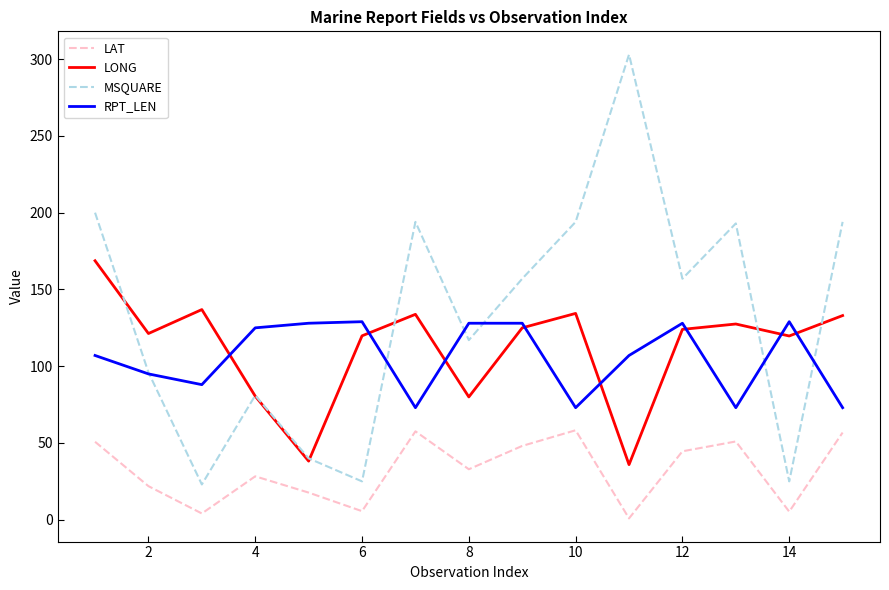

What is the lowest value of the LONG series?

35.9